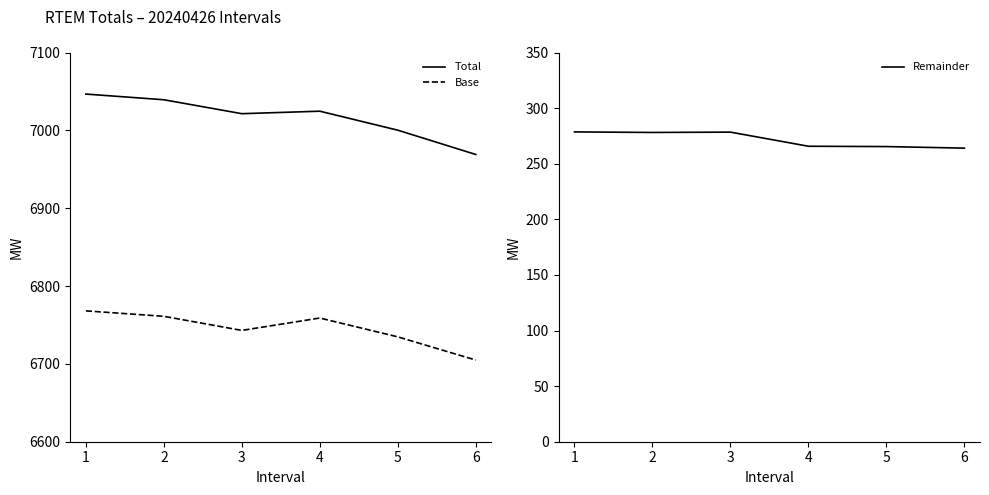

Is the value of Base at 2 greater than the value of Total at 2?

No